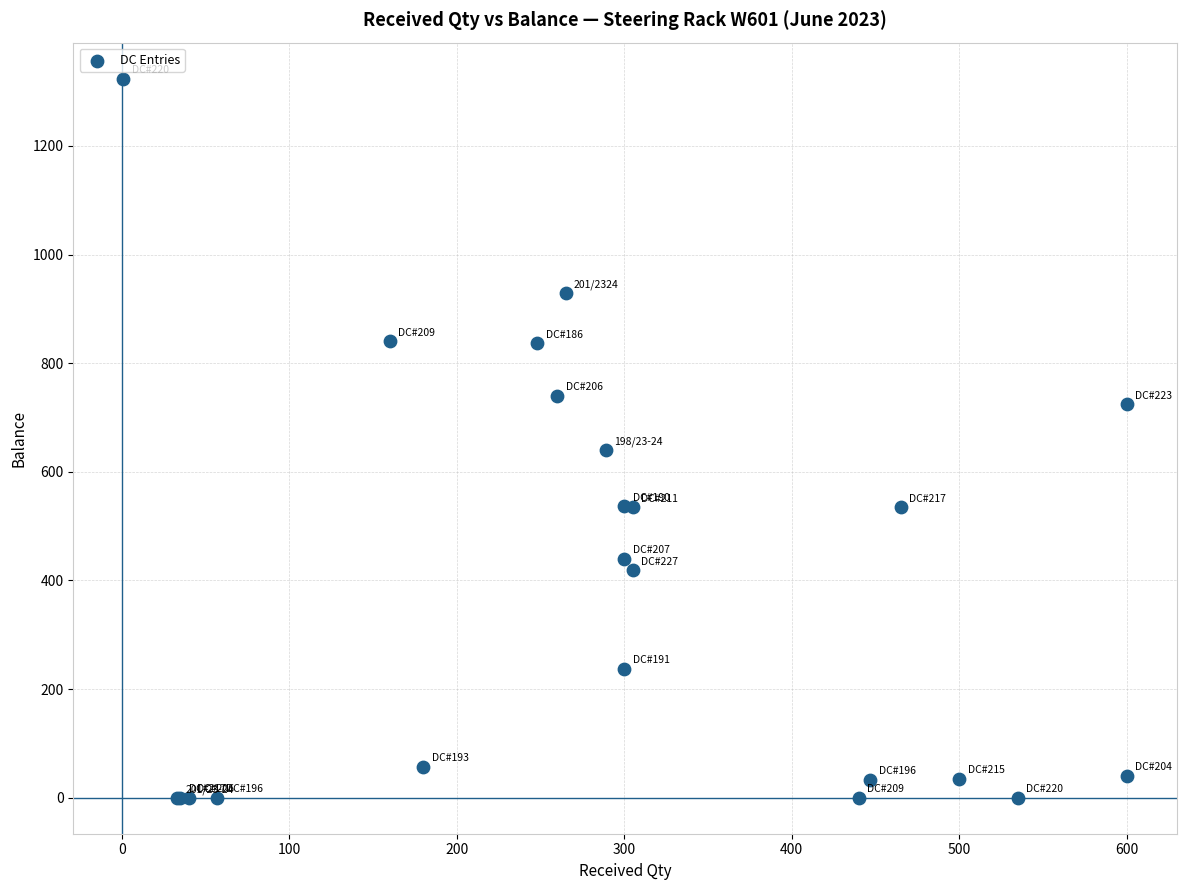

What Y value in the scatter plot is closest to 662?

640